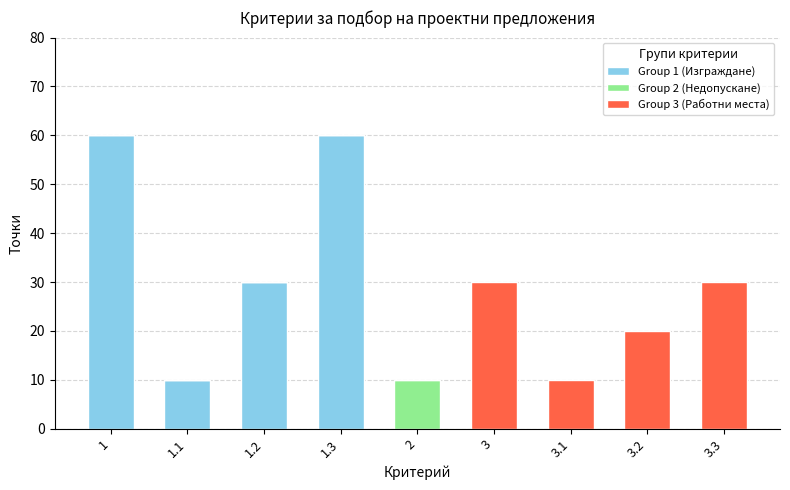

The value of Group 1 (Изграждане) at 1.2 is 49. True or false?

False